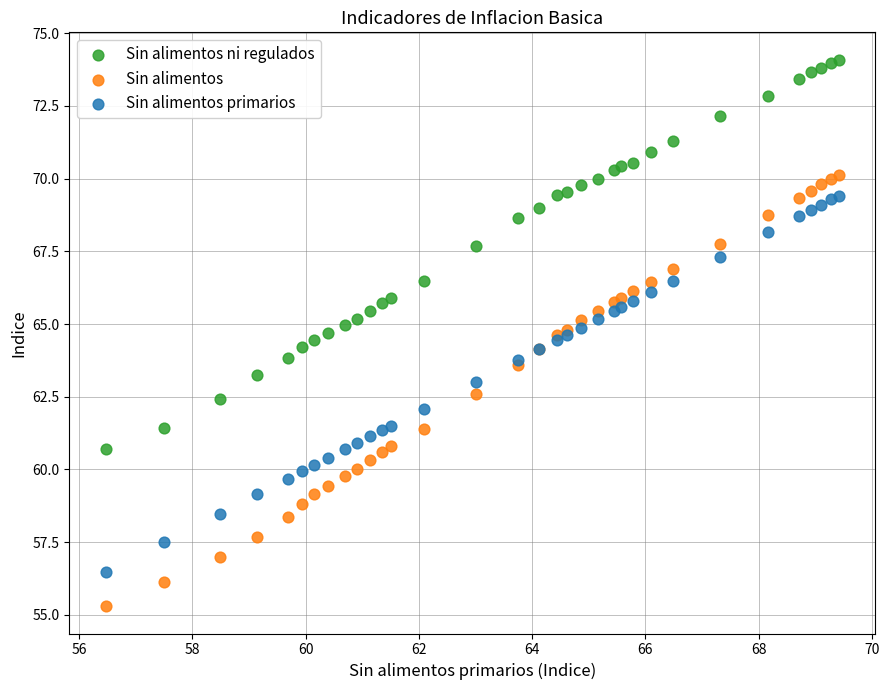

Which series has the largest Y range (max minus min)?

Sin alimentos